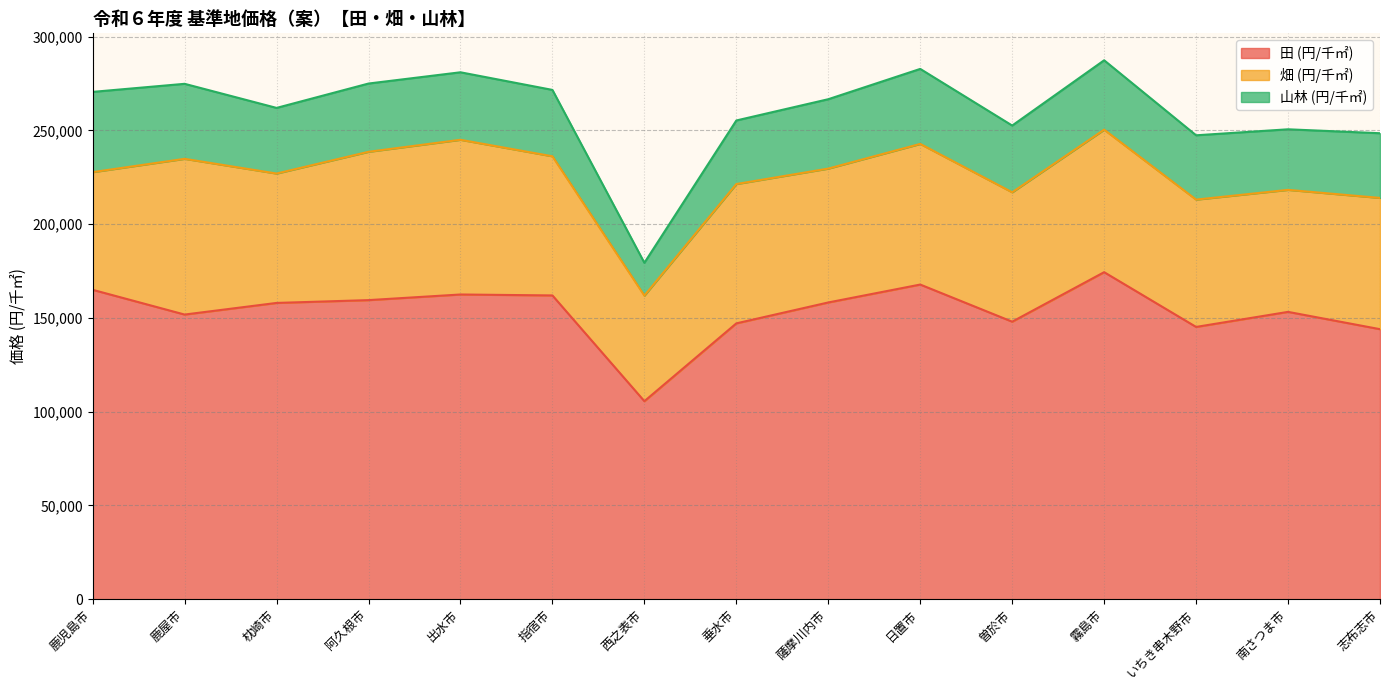

What are all the series names shown in the legend?

田 (円/千㎡), 畑 (円/千㎡), 山林 (円/千㎡)